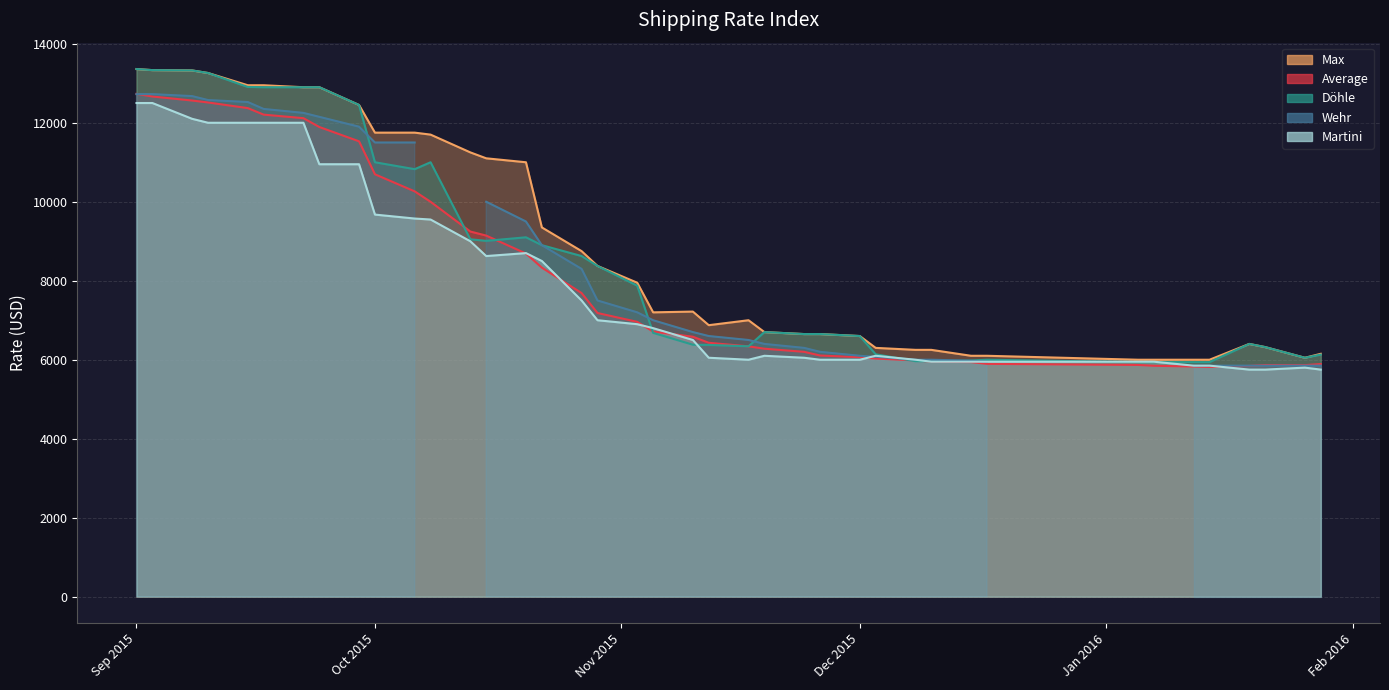

At 13.10.2015, list the series in order from largest to smallest.

Max, Average, Döhle, Martini